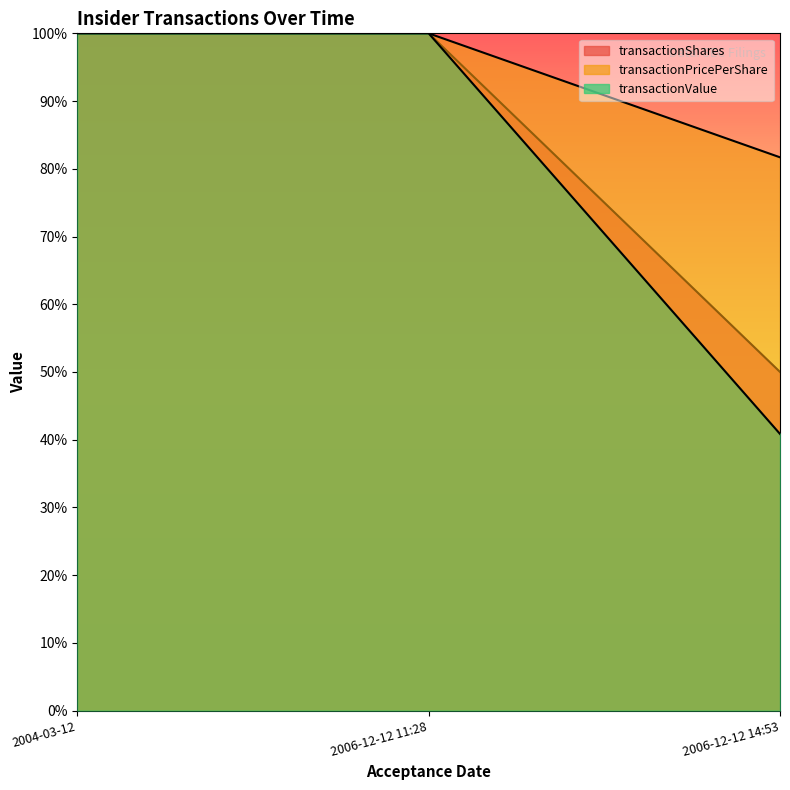

Rank the series by their maximum value, from lowest to highest.

transactionShares, transactionPricePerShare, transactionValue